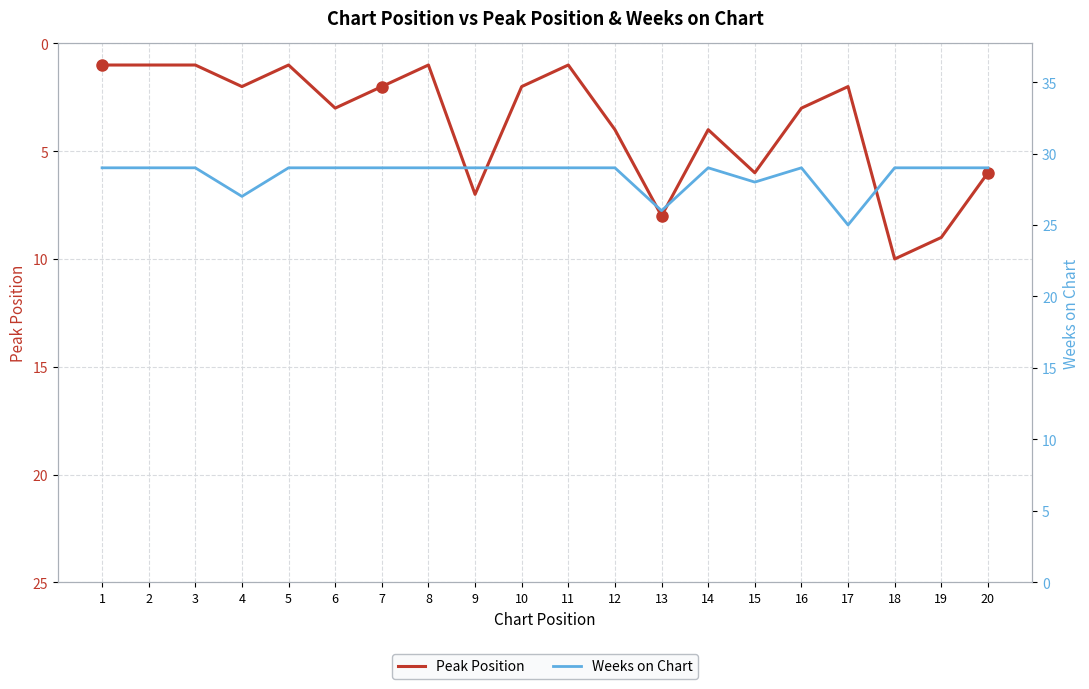

At which category is the sum across all series the highest?

18